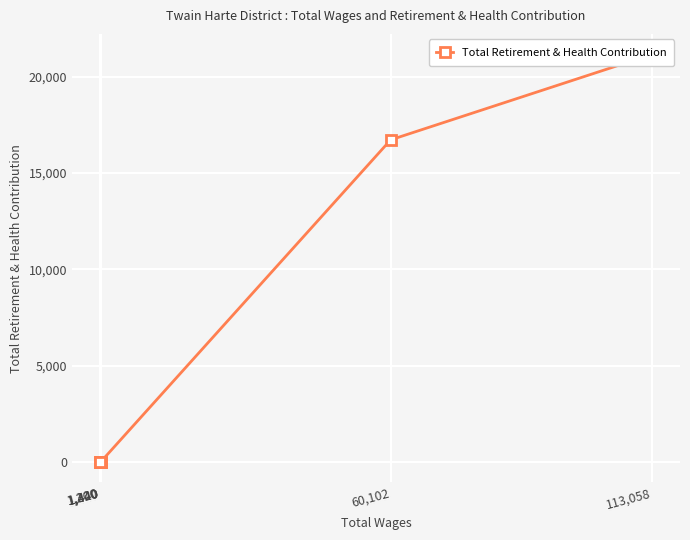

Reading right to left, list all the values displayed in this chart.

1,200=0	1,320=0	1,440=0	1,440=0	60,102=16717	113,058=21160